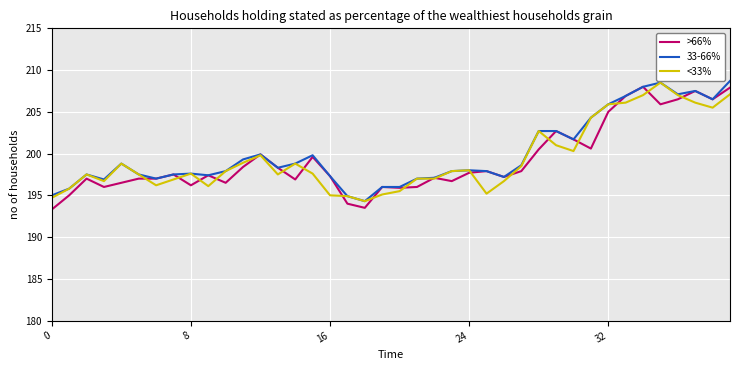

What is the minimum value shown in the chart?

193.3